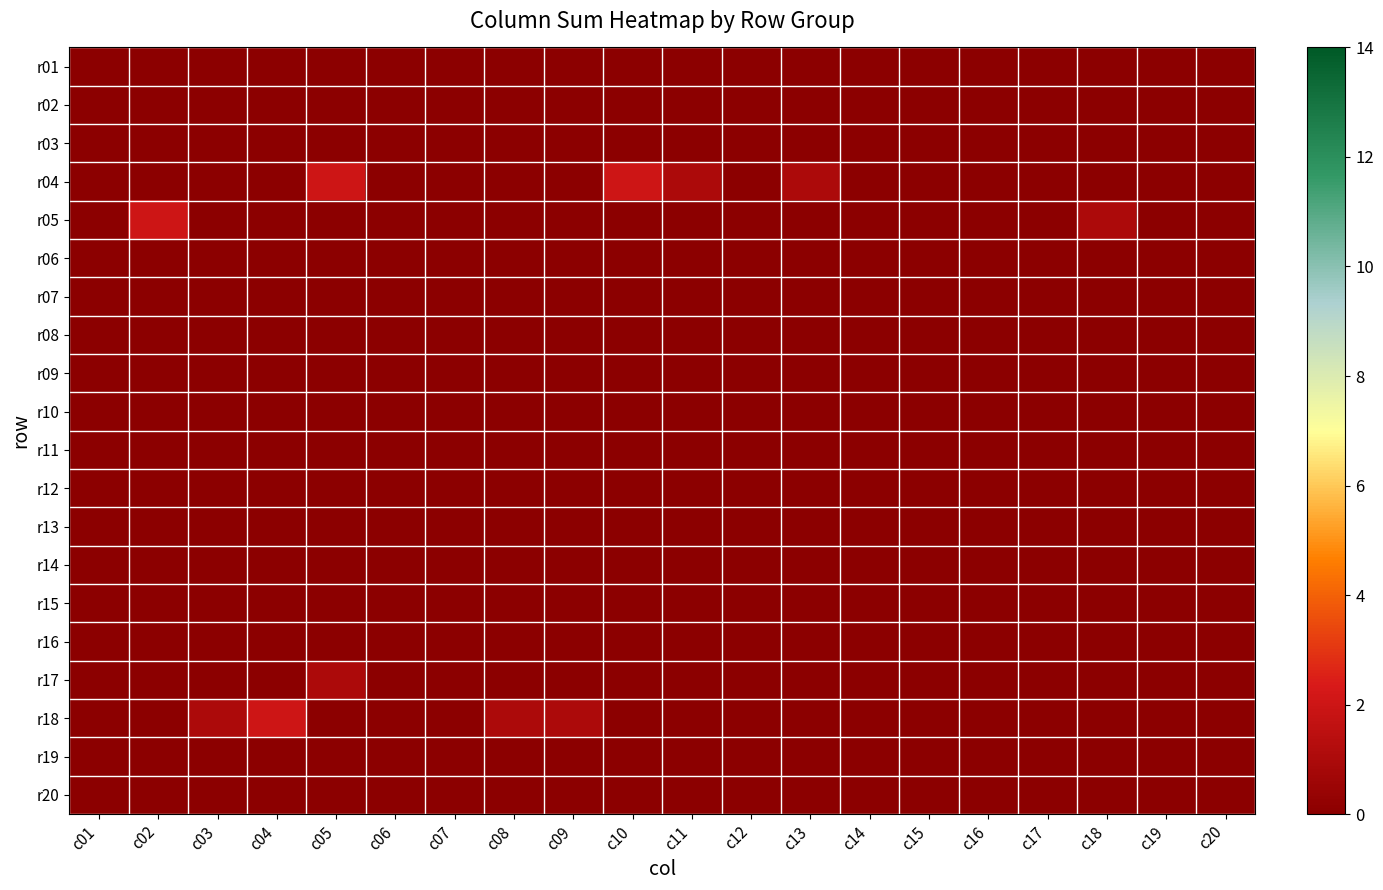

At how many categories does at least one series exceed 0?

10